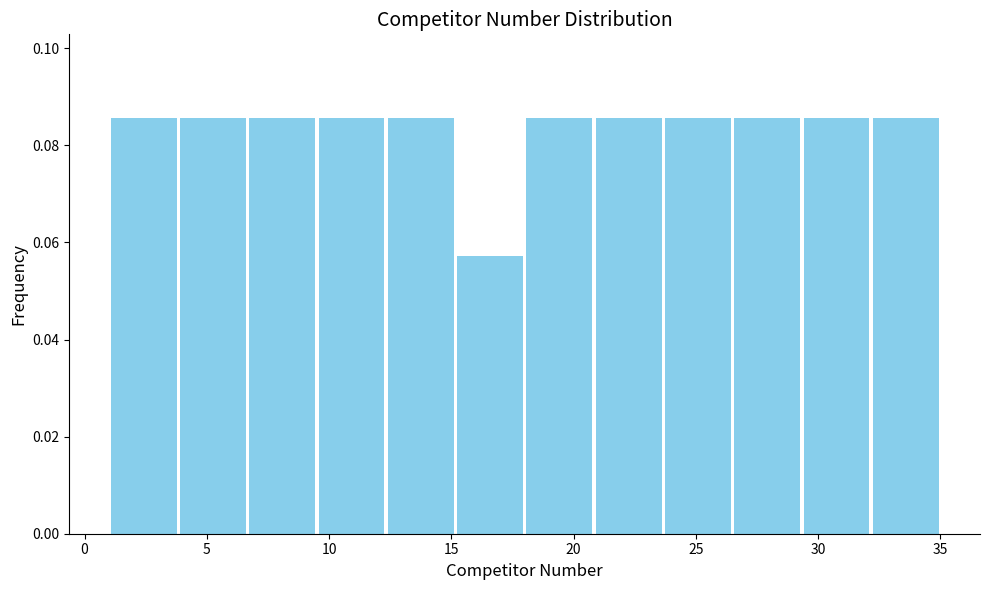

Reading left to right, list every bar in this chart as the range it spans on the x-axis followed by its height. Neither the bar edges nor the heights are printed on the chart, so give them approximately, as read against the axes.

1.0 to 4.0: 0.086
4.0 to 6.5: 0.086
6.5 to 9.5: 0.086
9.5 to 12.5: 0.086
12.5 to 15.0: 0.086
15.0 to 18.0: 0.058
18.0 to 21.0: 0.086
21.0 to 23.5: 0.086
23.5 to 26.5: 0.086
26.5 to 29.5: 0.086
29.5 to 32.0: 0.086
32.0 to 35.0: 0.086